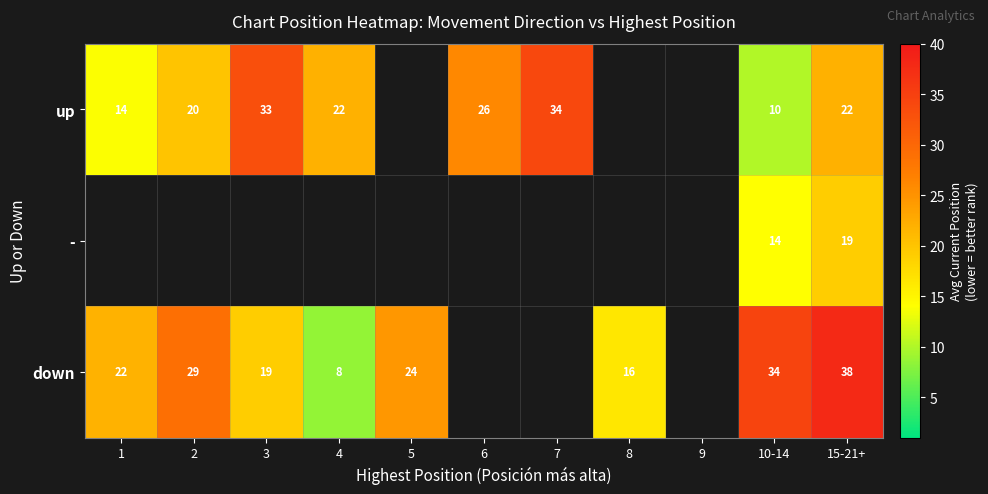

At 10-14, list the series in order from largest to smallest.

down, -, up